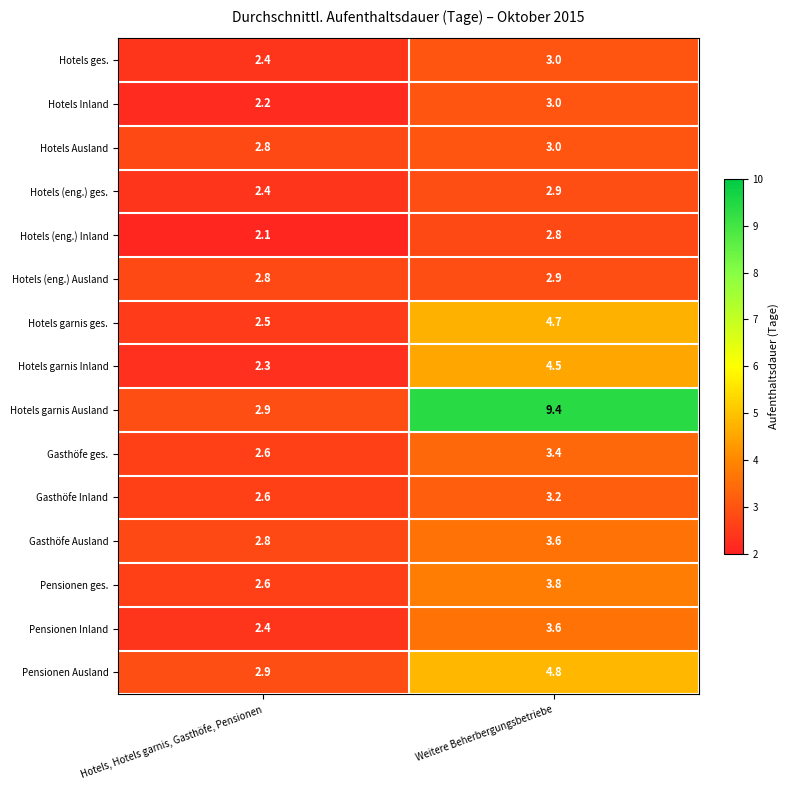

Where is Hotels Inland nearest to the value 2?

Hotels, Hotels garnis, Gasthöfe, Pensionen